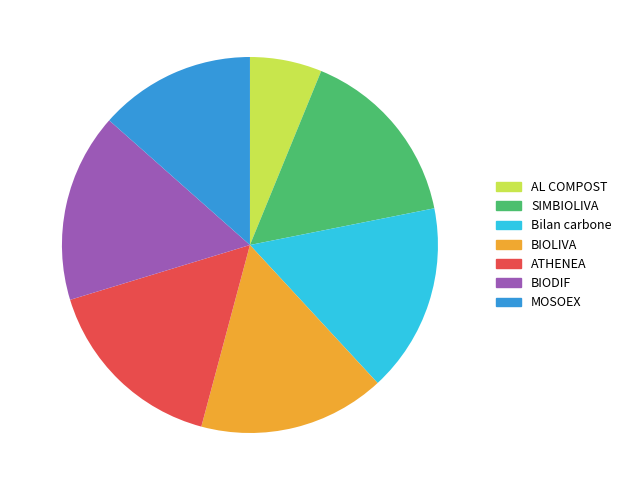

Is there a majority slice in this chart?

No